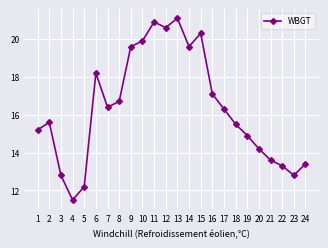

What is the maximum value shown in the chart?

21.1